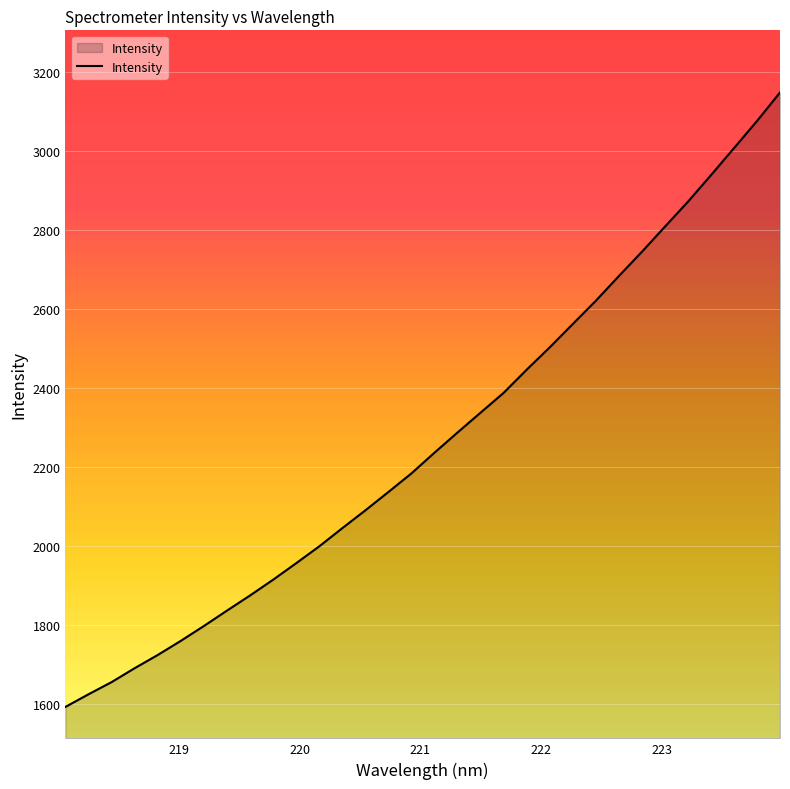

Reading left to right, what are all the values shown in this chart?

1591.9	1623.9	1654.7	1690.0	1723.4	1759.1	1796.7	1835.7	1874.0	1913.8	1955.7	1998.3	2044.3	2089.4	2135.9	2183.0	2235.5	2286.6	2336.8	2386.9	2445.5	2502.1	2561.1	2619.9	2682.5	2743.9	2807.5	2870.7	2938.0	3006.3	3075.1	3147.3